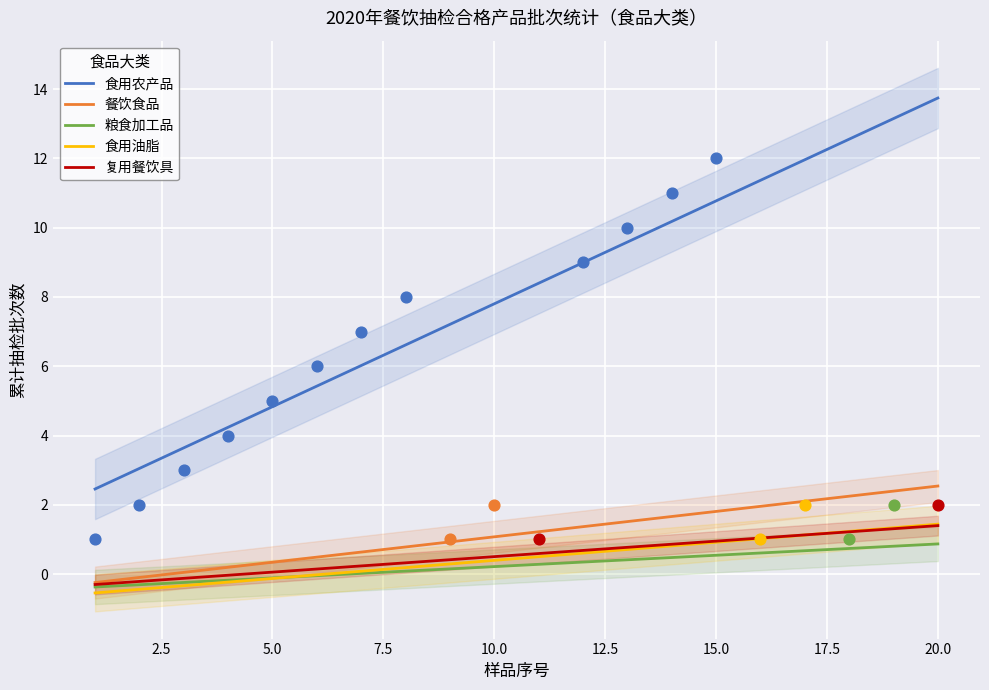

True or false: 餐饮食品 and 食用农产品 intersect in this chart.

False